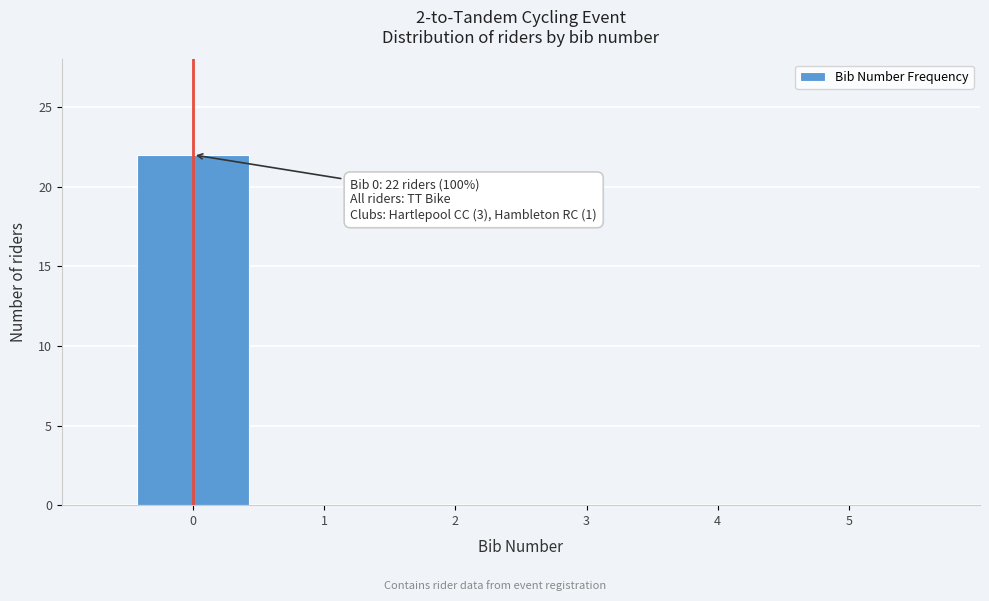

Over which range of the x-axis is the bar tallest?

-0.5 to 0.5